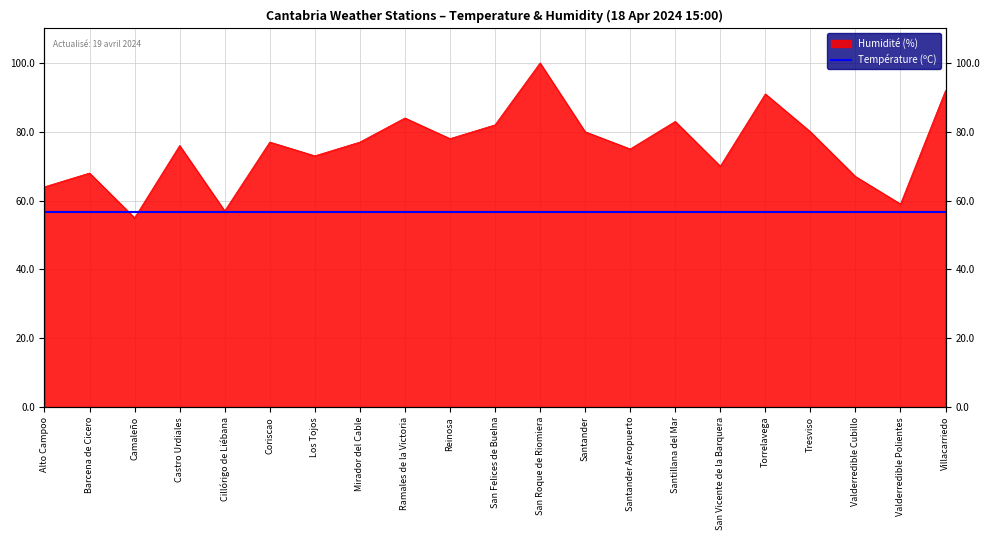

What is the maximum value shown in the chart?

100